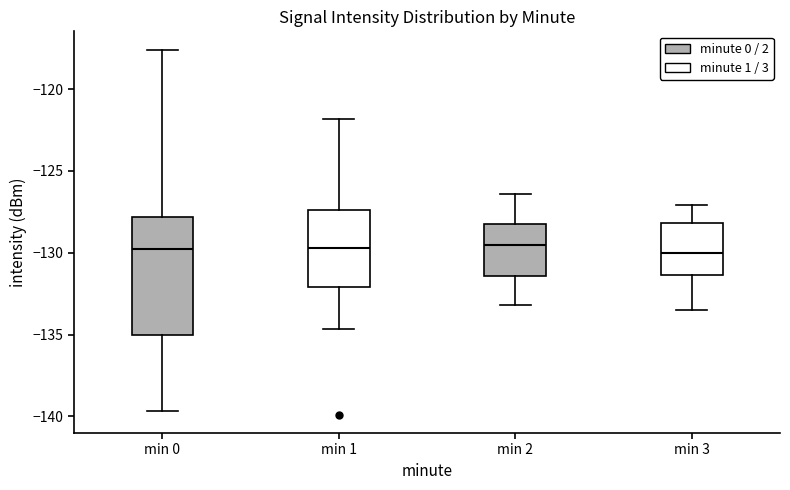

Reading left to right, transcribe this box plot: for each box, give where its median line is, the range the box spans, and where its two whiskers end, as read against the y-axis. The values are not printed on the chart, so give them approximately, as read against the axis.

min 0: median -130.0, box -135.0 to -128.0, whiskers -139.5 to -117.5
min 1: median -129.5, box -132.0 to -127.5, whiskers -134.5 to -122.0
min 2: median -129.5, box -131.5 to -128.0, whiskers -133.0 to -126.5
min 3: median -130.0, box -131.5 to -128.0, whiskers -133.5 to -127.0